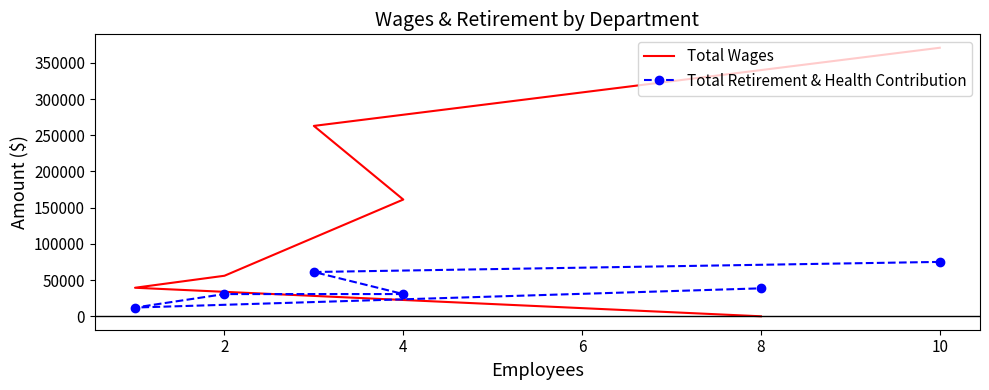

Reading left to right, what are all the values shown in this chart?

Total Wages: 370855	262936	161224	55986	39416	0
Total Retirement & Health Contribution: 75120	61180	30721	30681	12089	38618